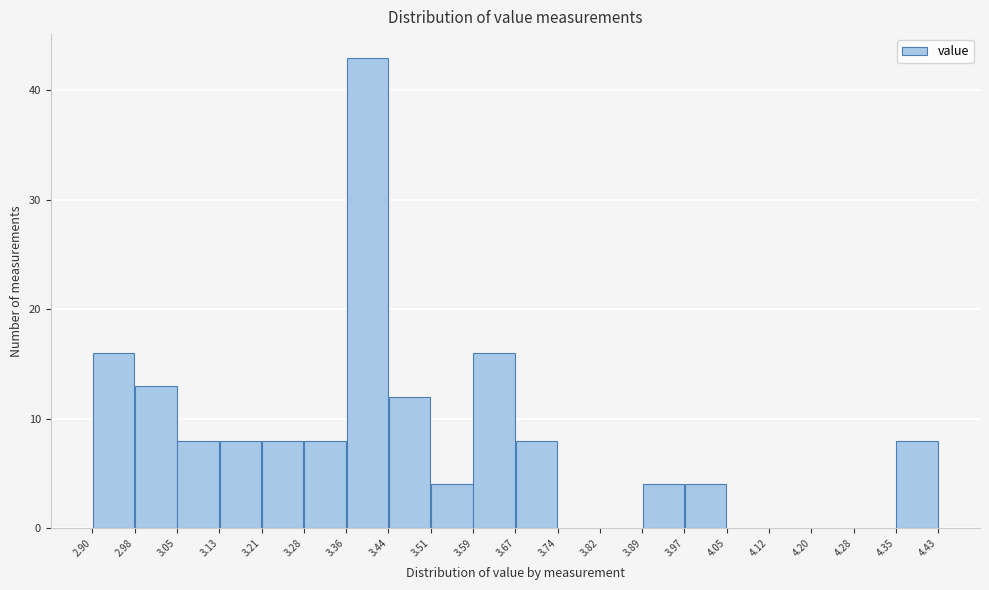

Which range on the x-axis has the tallest bar?

3.36 to 3.44